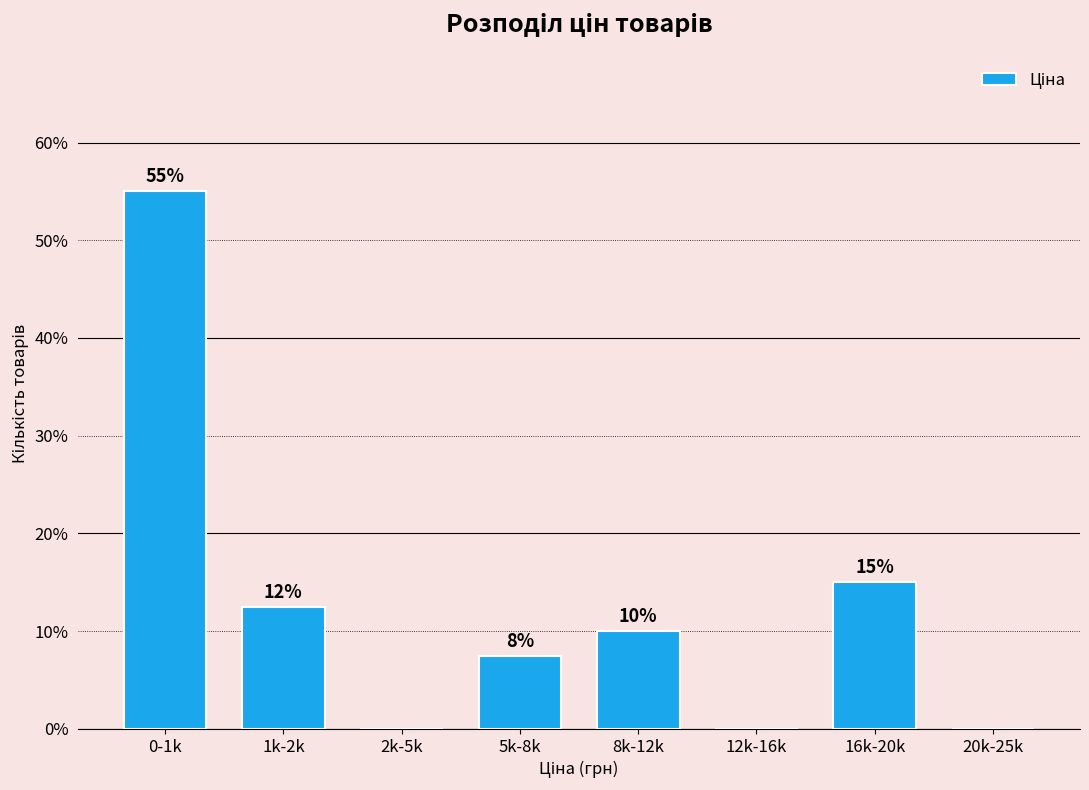

What is the sum of the values at 16k-20k and 20k-25k?

15.0